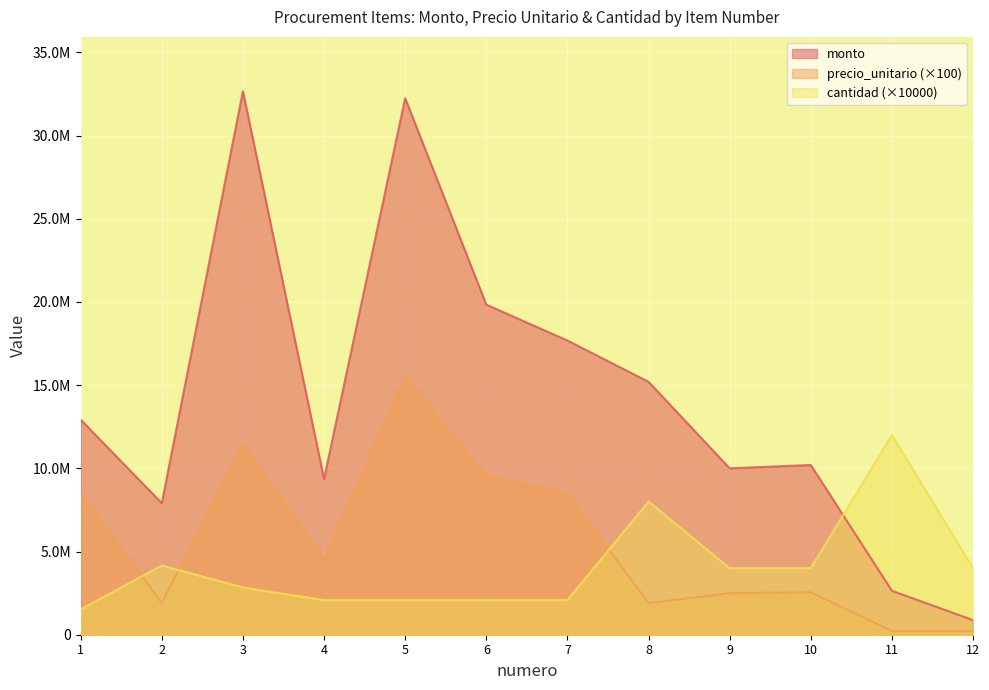

After their last crossing, which series has the higher values: precio_unitario or cantidad?

cantidad